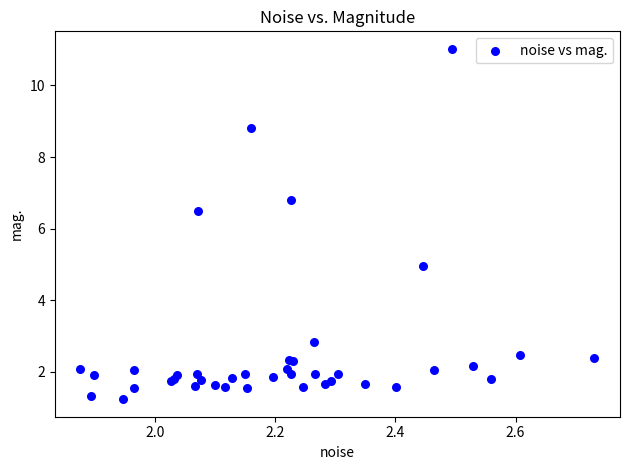

What Y value in the scatter plot is closest to 6?

6.5